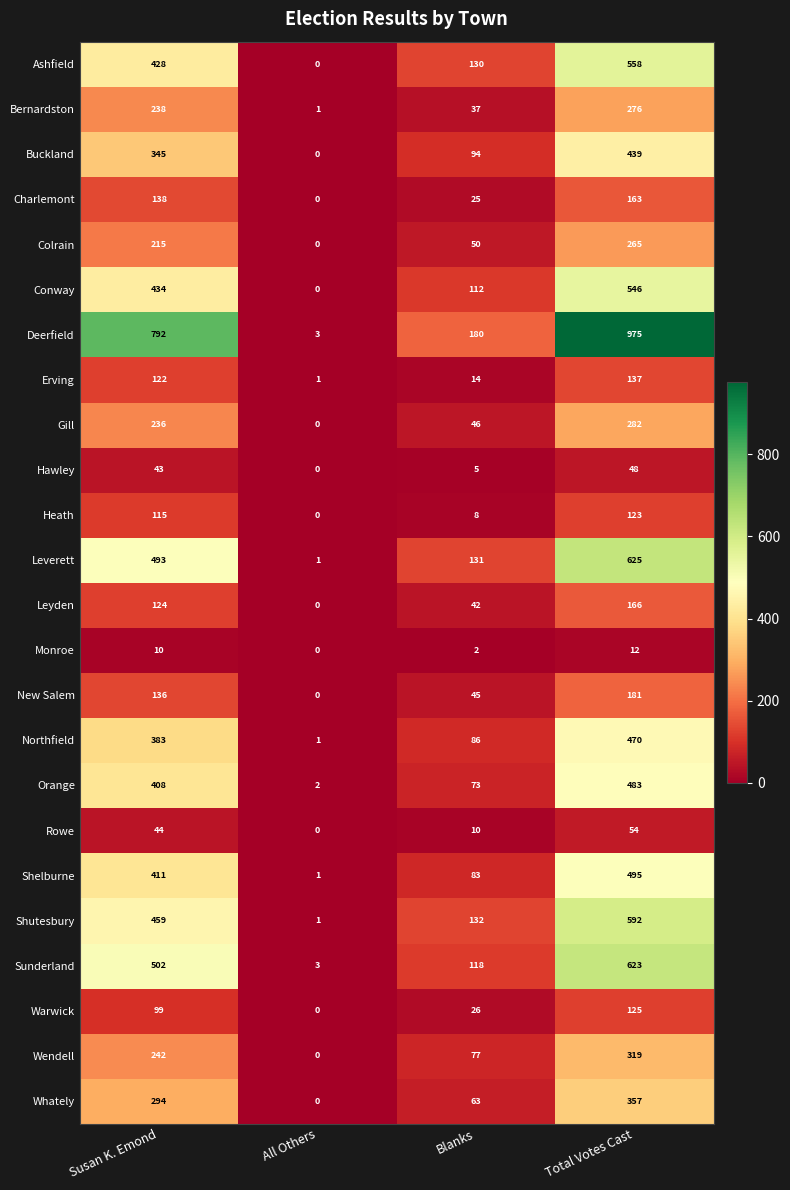

Count the Gill values in the range 46 to 282.

3